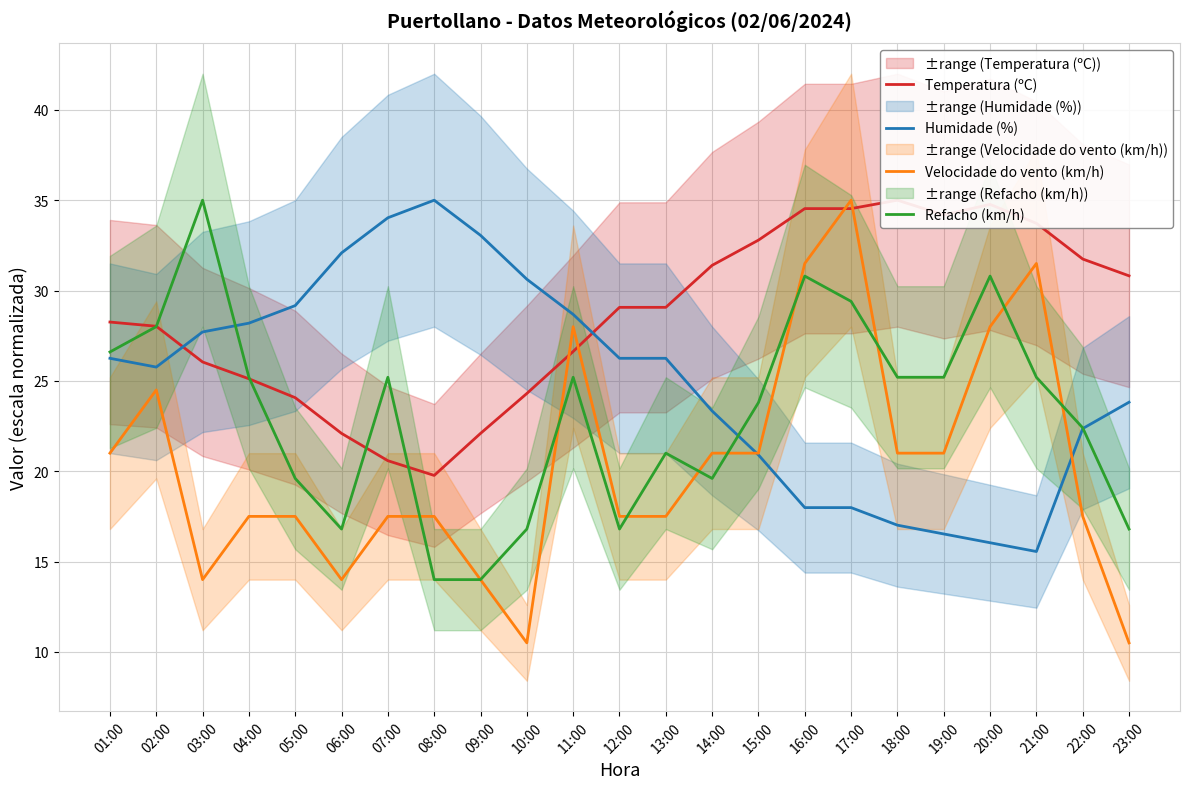

At which category is the sum across all series the highest?

17:00